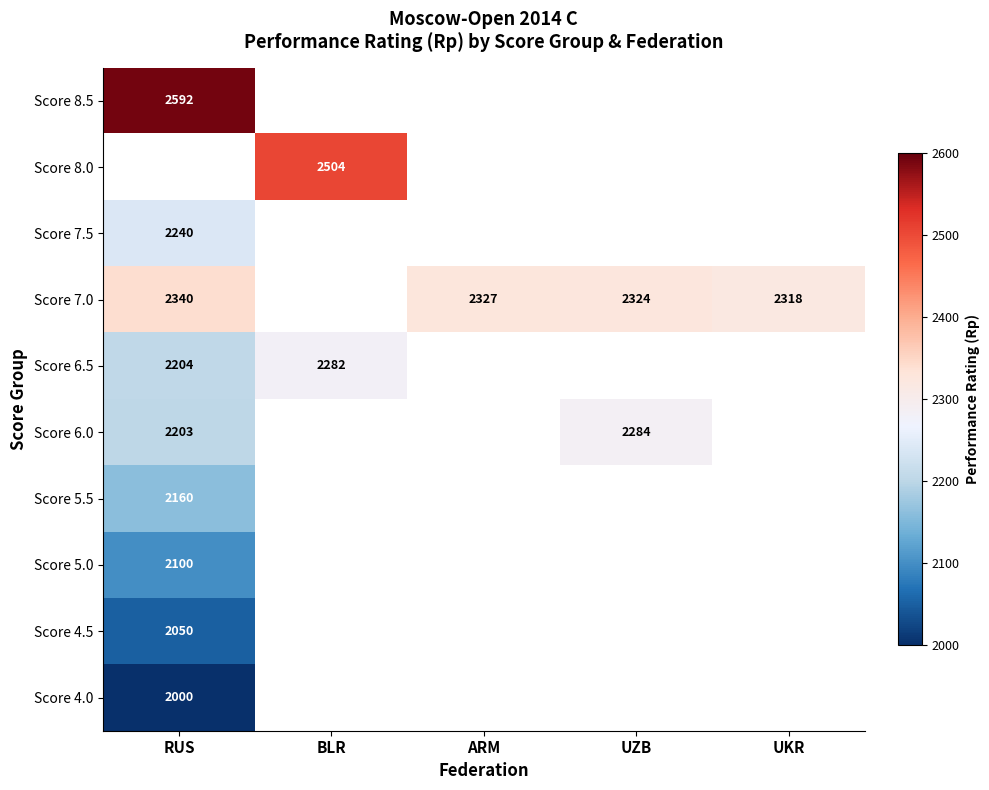

Is the value of Score 5.0 at RUS greater than the value of Score 7.0 at UZB?

No